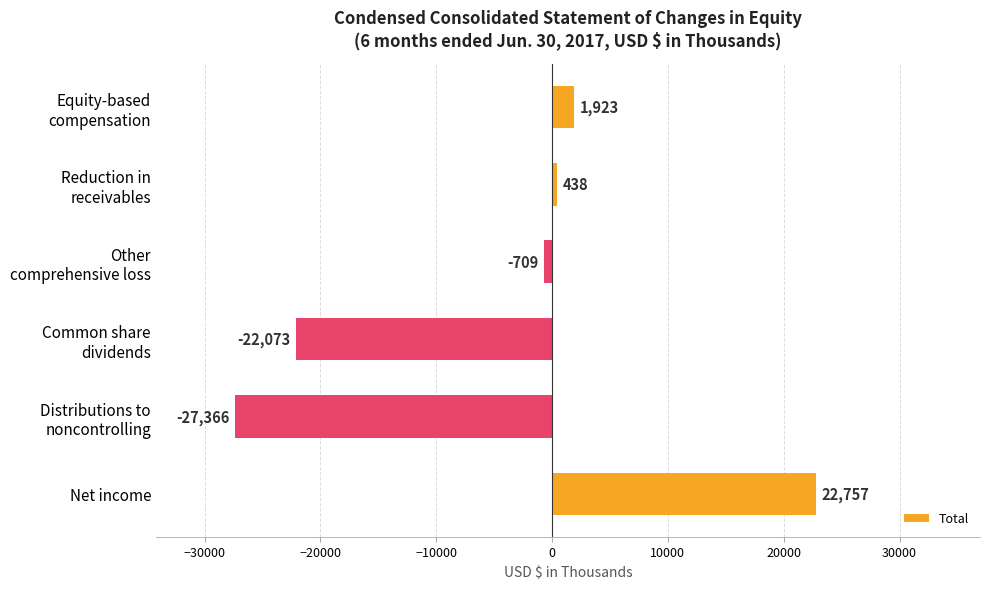

What is the value of the 5th bar from the top?

-27366